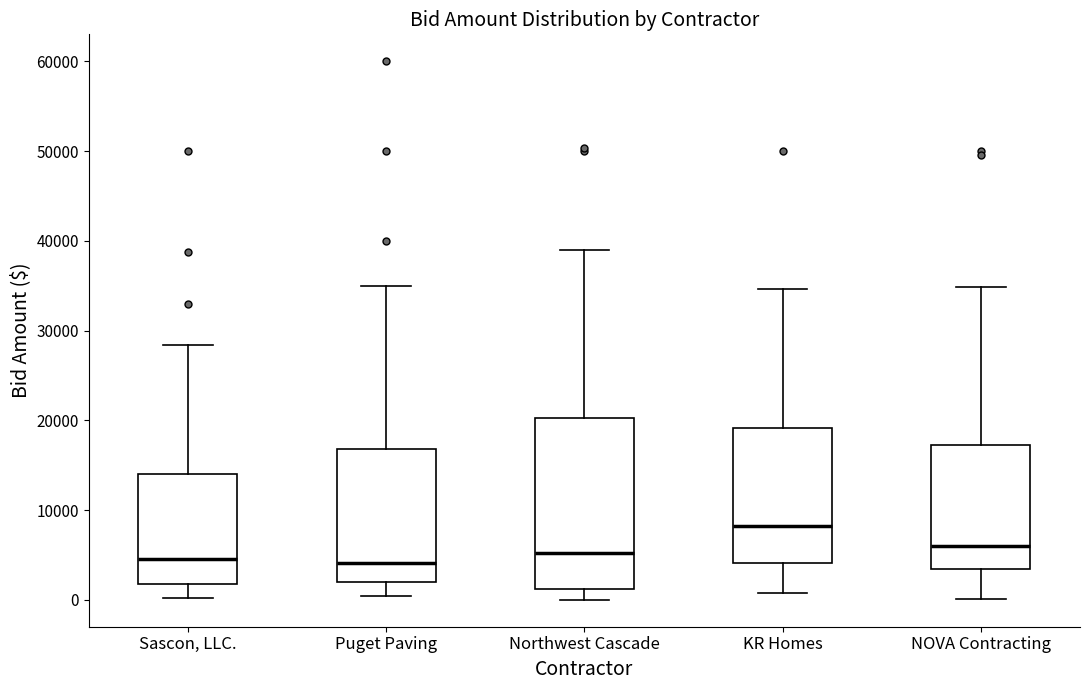

Reading left to right, read every box against the y-axis: the position of its median line, the range the box covers, and the ends of its whiskers. The values are not printed on the chart, so give them approximately, as read against the axis.

Sascon, LLC.: median 5000, box 2000 to 14000, whiskers 0 to 28000
Puget Paving: median 4000, box 2000 to 17000, whiskers 0 to 35000
Northwest Cascade: median 5000, box 1000 to 20000, whiskers 0 to 39000
KR Homes: median 8000, box 4000 to 19000, whiskers 1000 to 35000
NOVA Contracting: median 6000, box 3000 to 17000, whiskers 0 to 35000